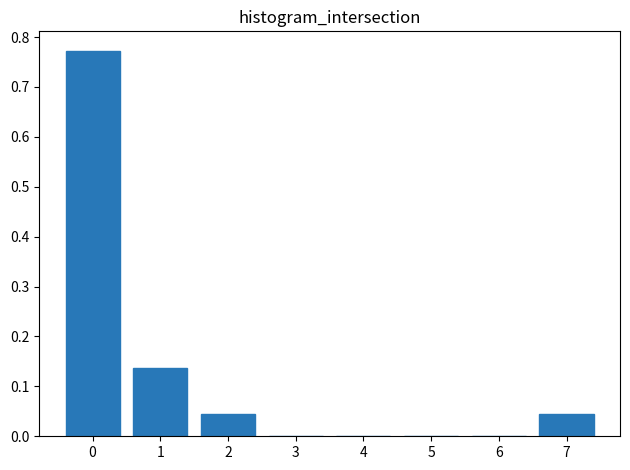

What is the sum of all values?

1.0